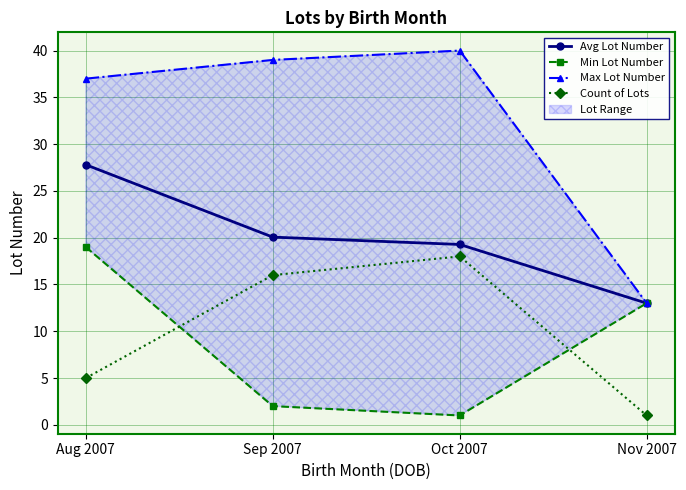

Is the value of Count of Lots at Nov 2007 greater than the value of Min Lot Number at Sep 2007?

No